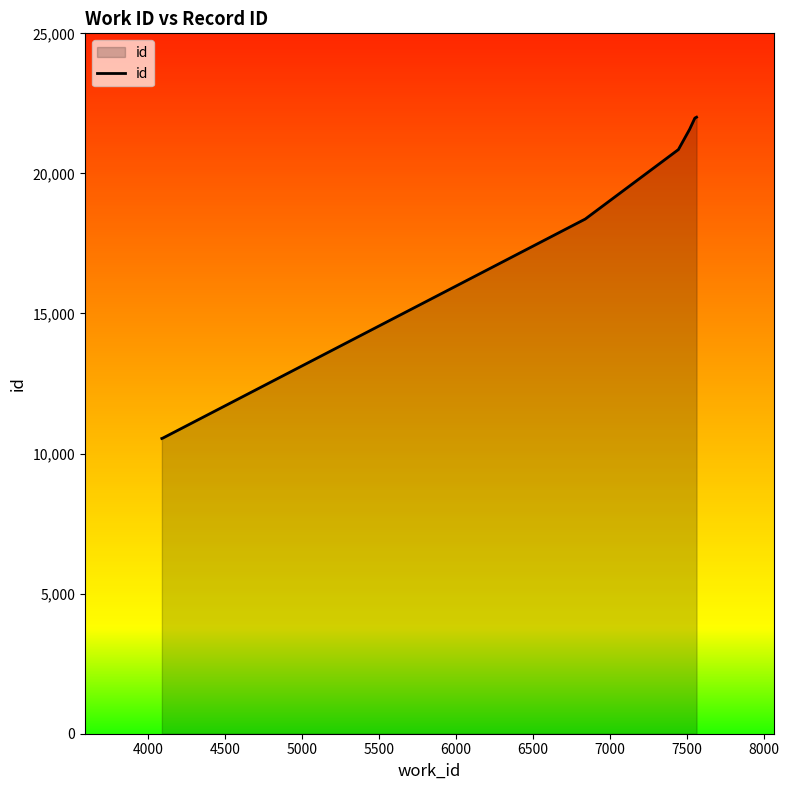

True or false: there are more than 1 points higher than both neighbors.

False